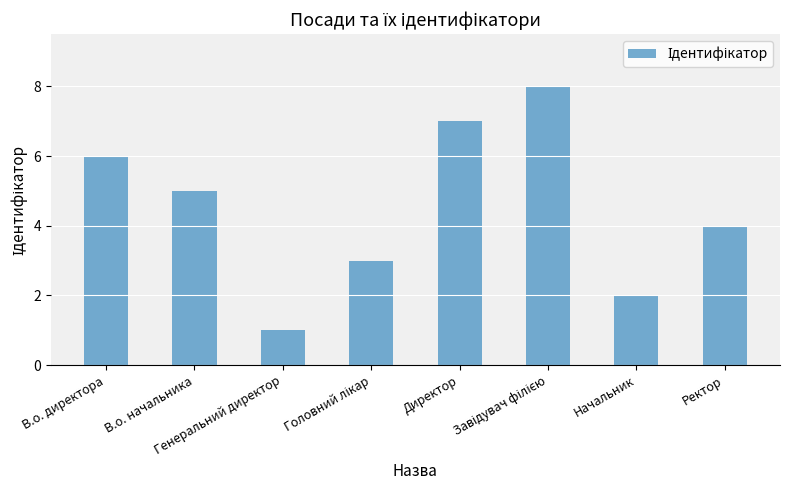

What is the greatest value displayed?

8